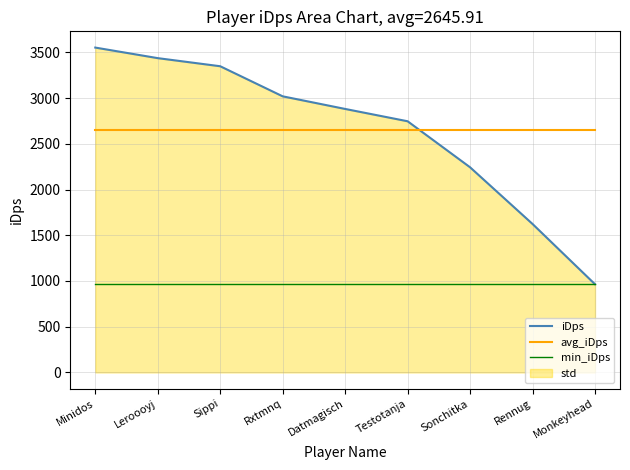

How many lines are shown in the chart?

3